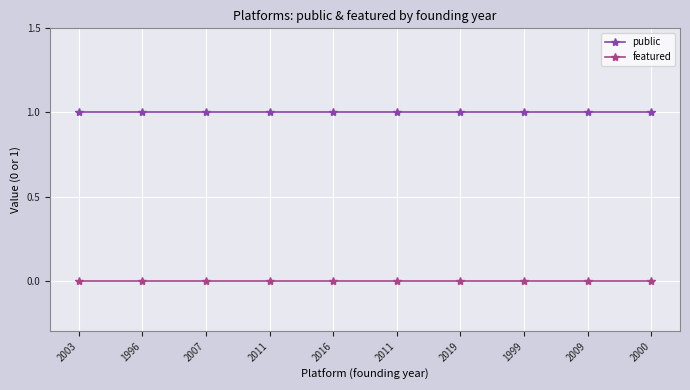

True or false: public has more than 1 points higher than both neighbors.

False